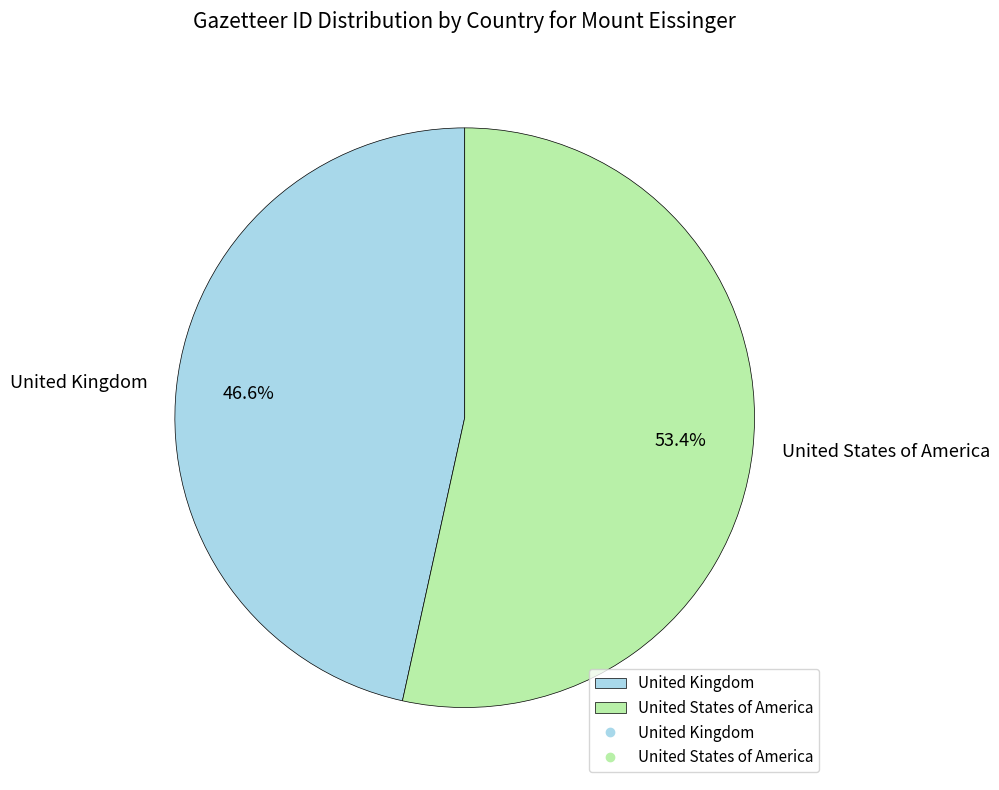

Which slice is the smallest?

United Kingdom